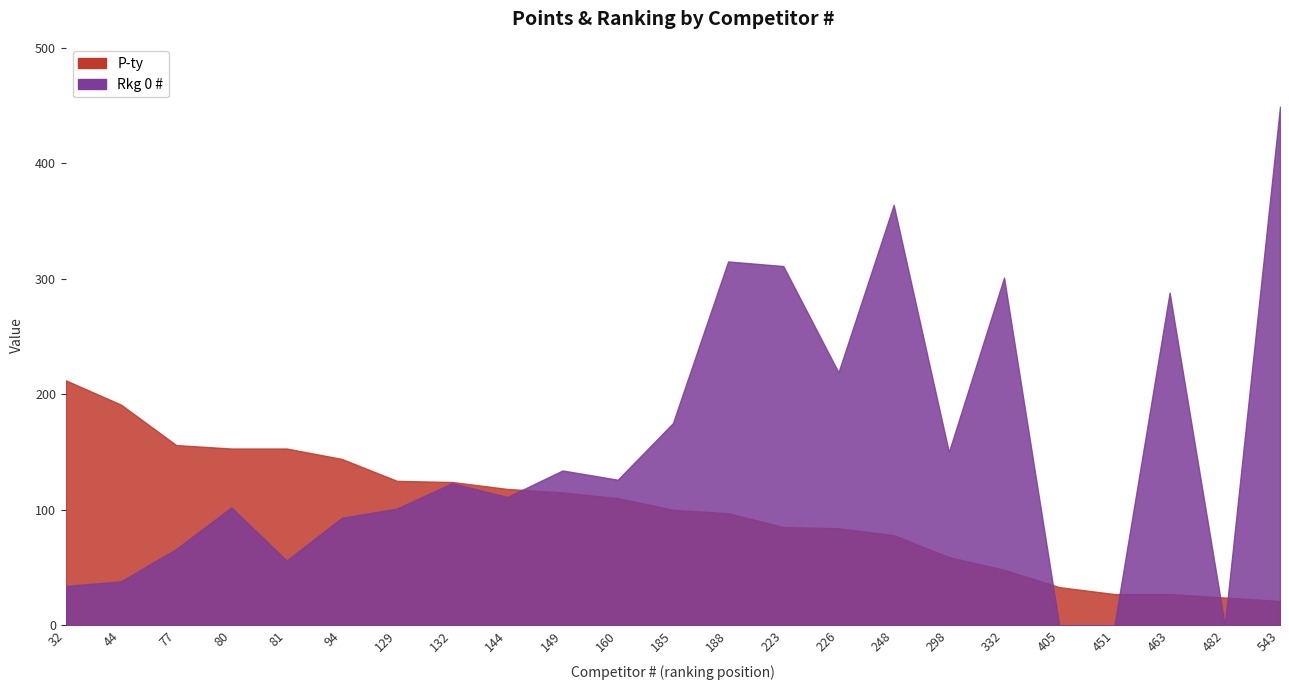

What is the sum of the Rkg 0 # values at 44 and 129?

139